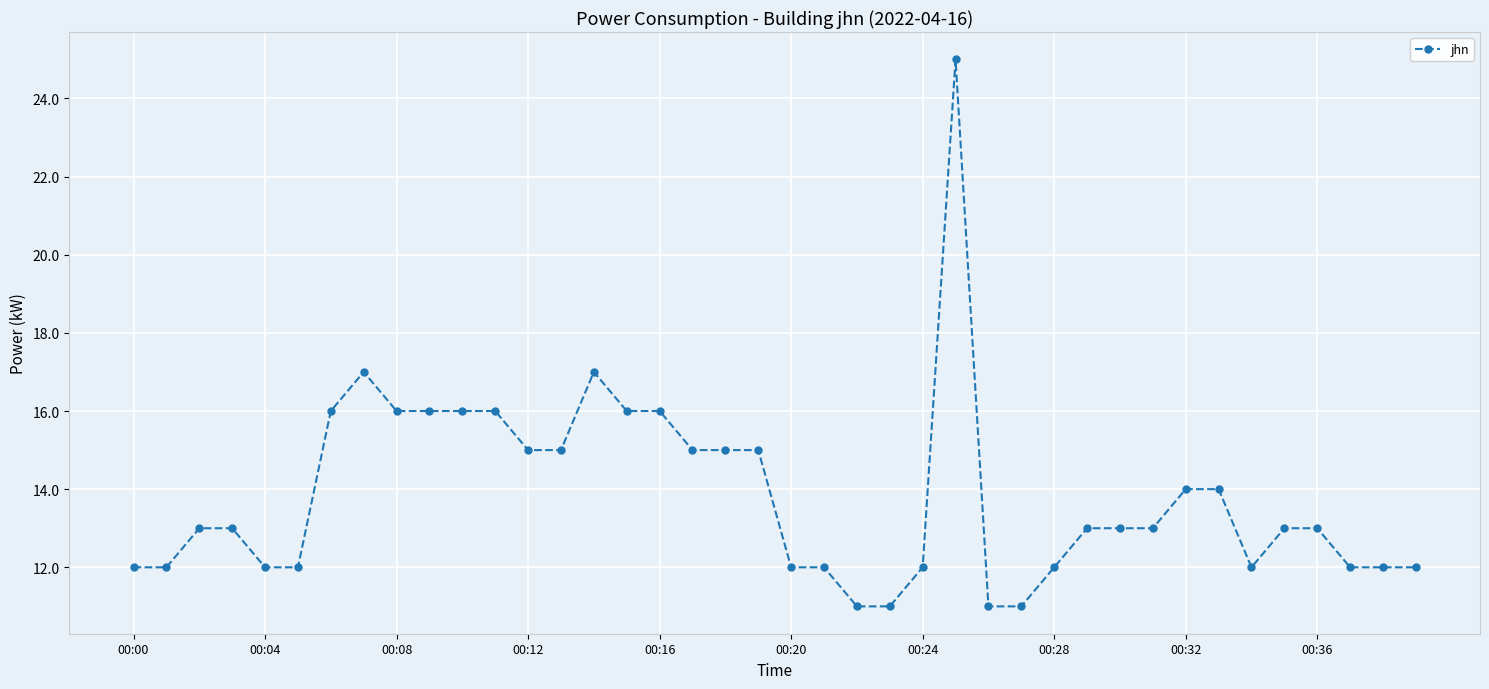

What is the difference between the maximum and second lowest values?

14